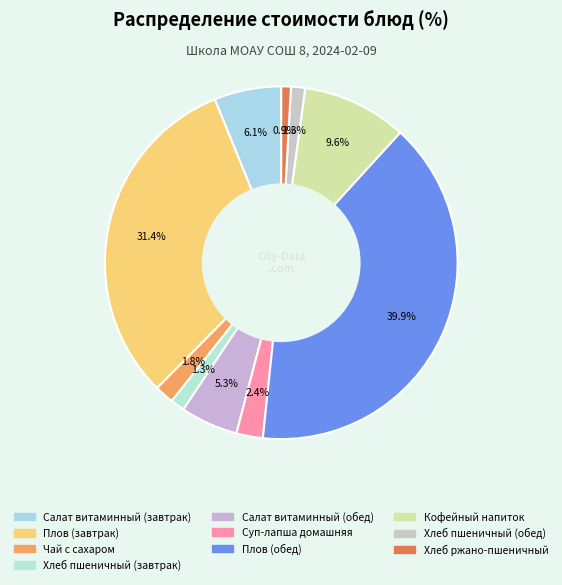

Approximately how many times larger is the value at Чай с сахаром compared to Хлеб пшеничный (обед)?

1.4